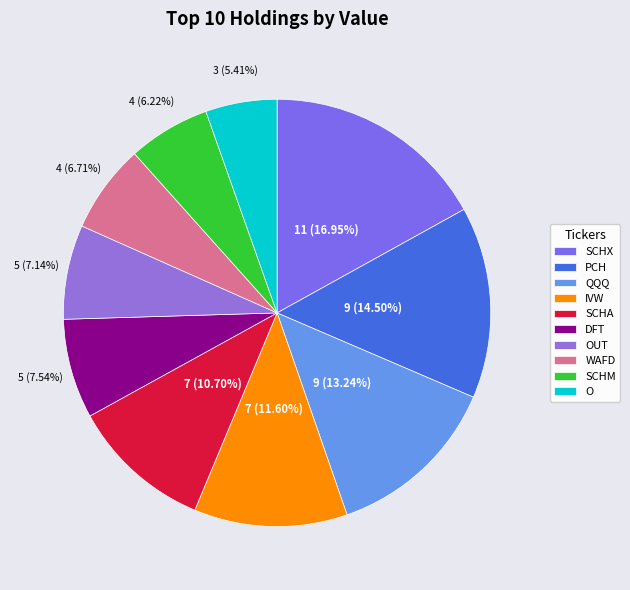

Which slice is the smallest?

O